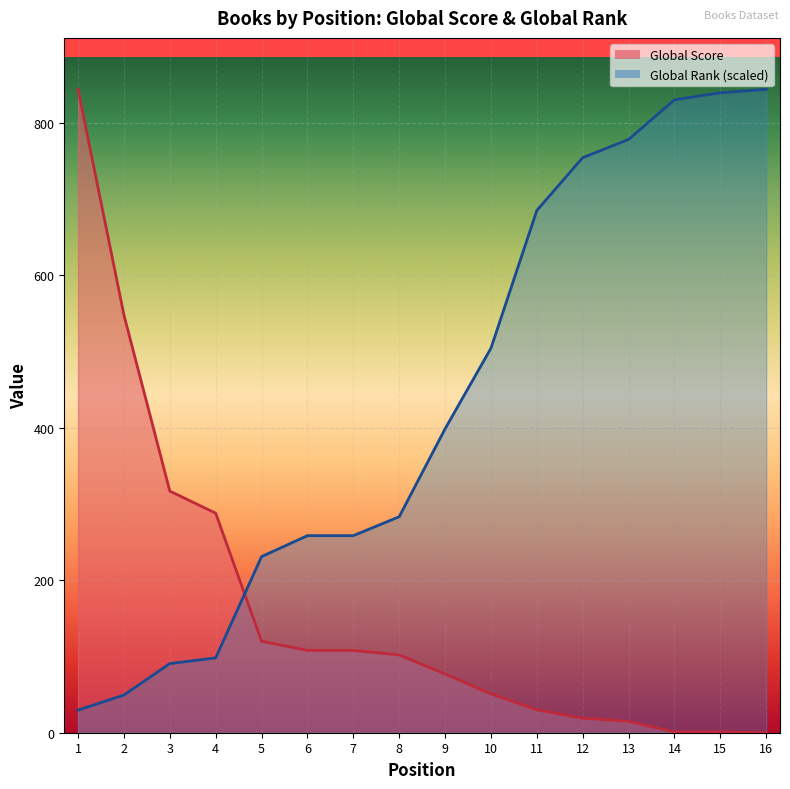

What is the average value of the Global Rank series?

433.4